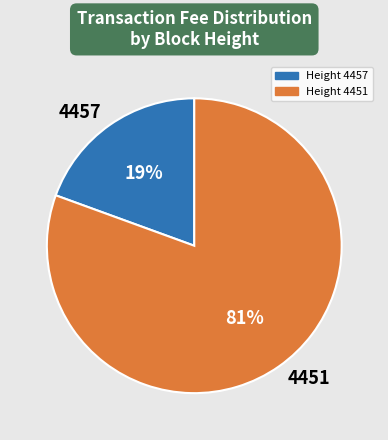

Does 4451 represent more than half of the total?

Yes